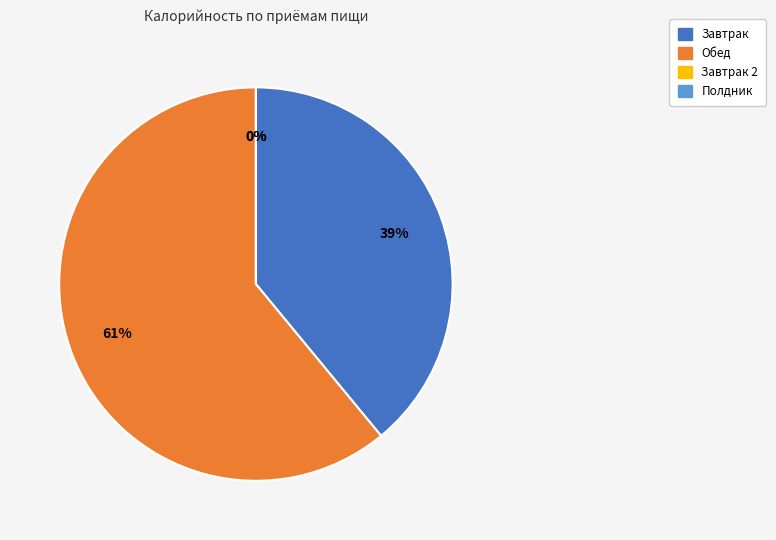

True or false: Завтрак 2 accounts for 1% of the total.

False